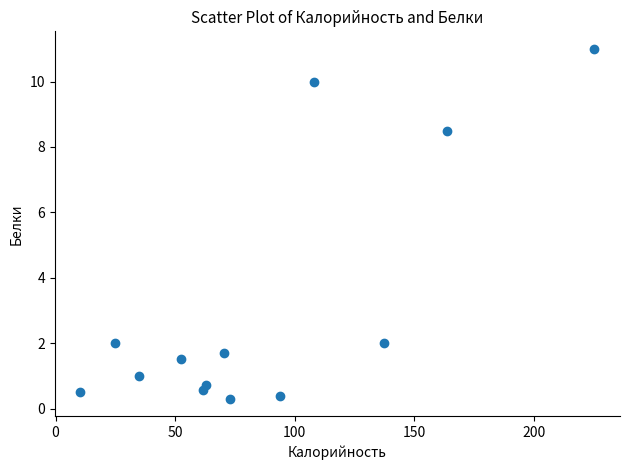

What is the range of X values (max minus min)?

214.9